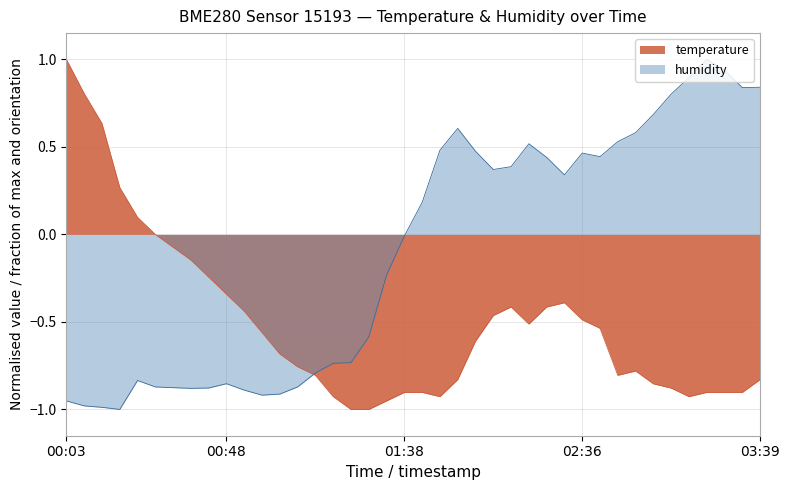

The value of temperature at 01:38 is -0.9. True or false?

True